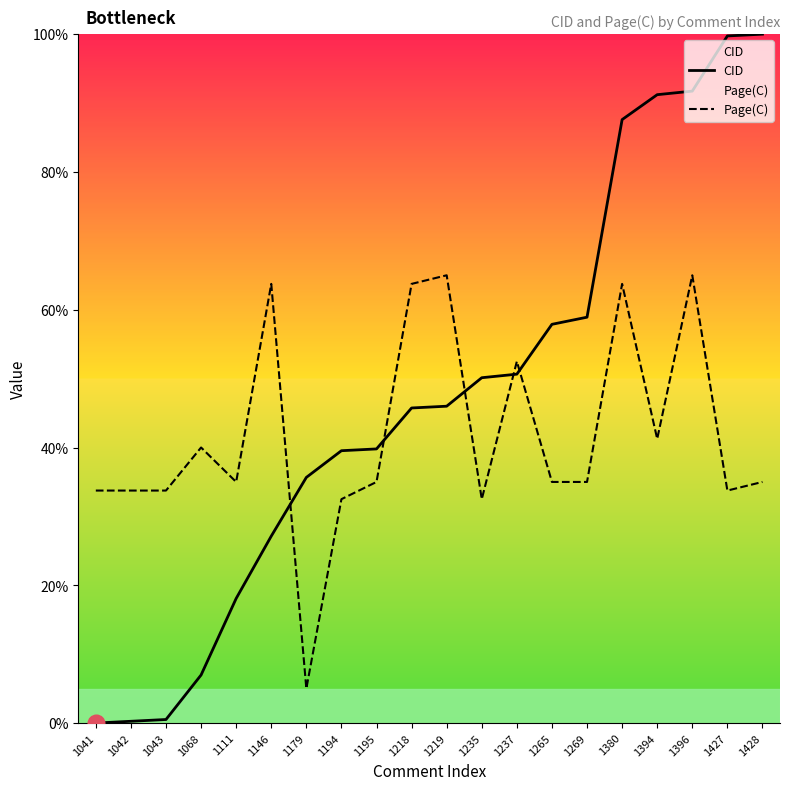

Is this an area chart (filled region under the line)?

No